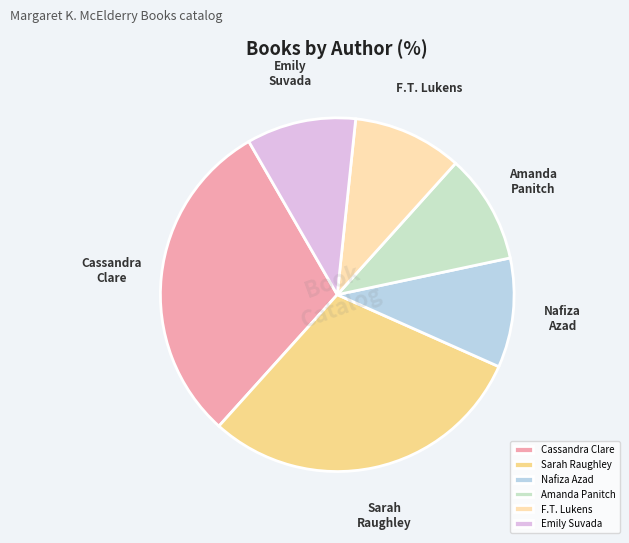

Is it true that Cassandra Clare is 30% of the pie?

True